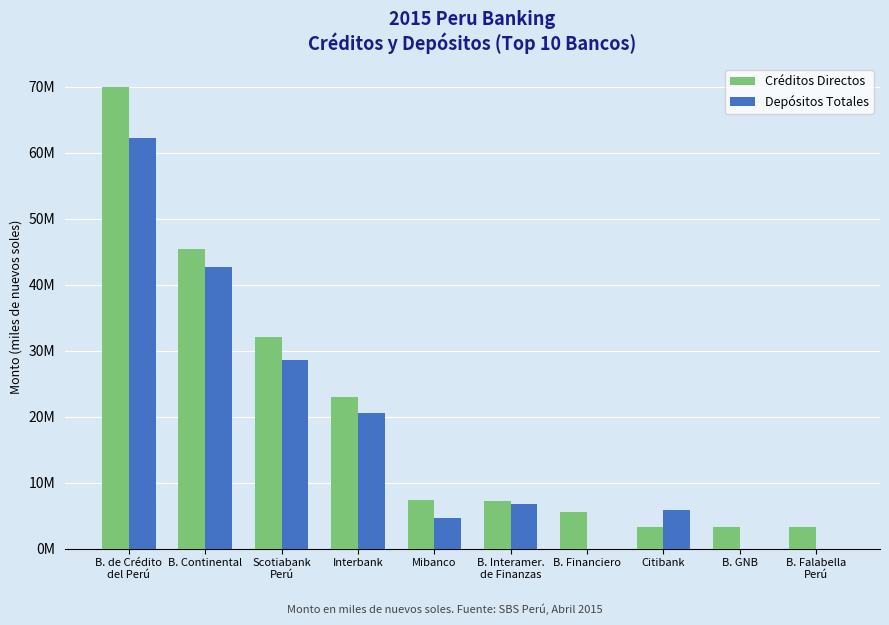

What are all the series names shown in the legend?

Créditos Directos, Depósitos Totales